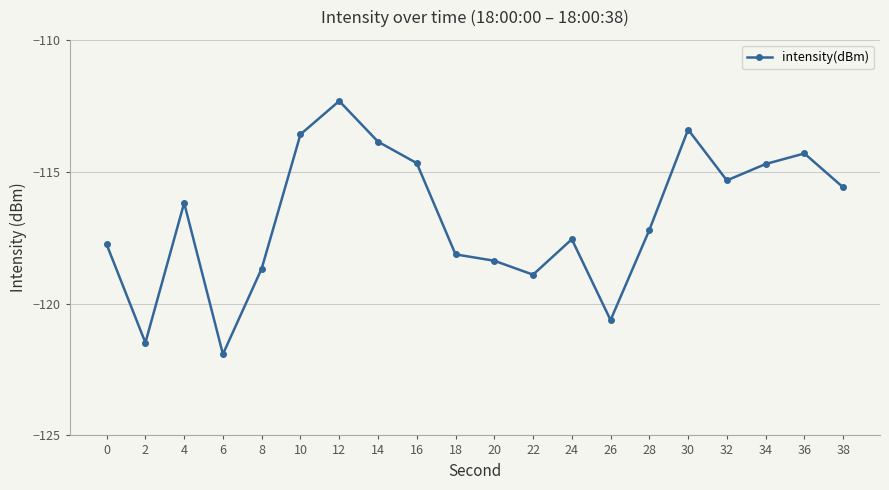

What is the sum of all values?

-2334.6